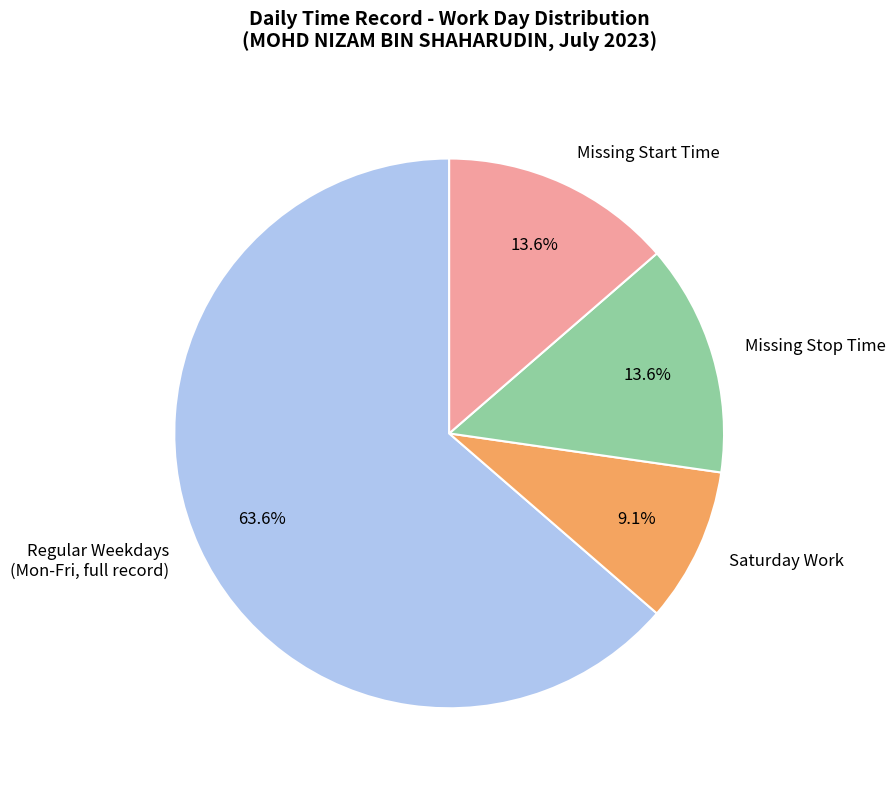

Is the sum of Missing Stop Time and Saturday Work greater than half?

No